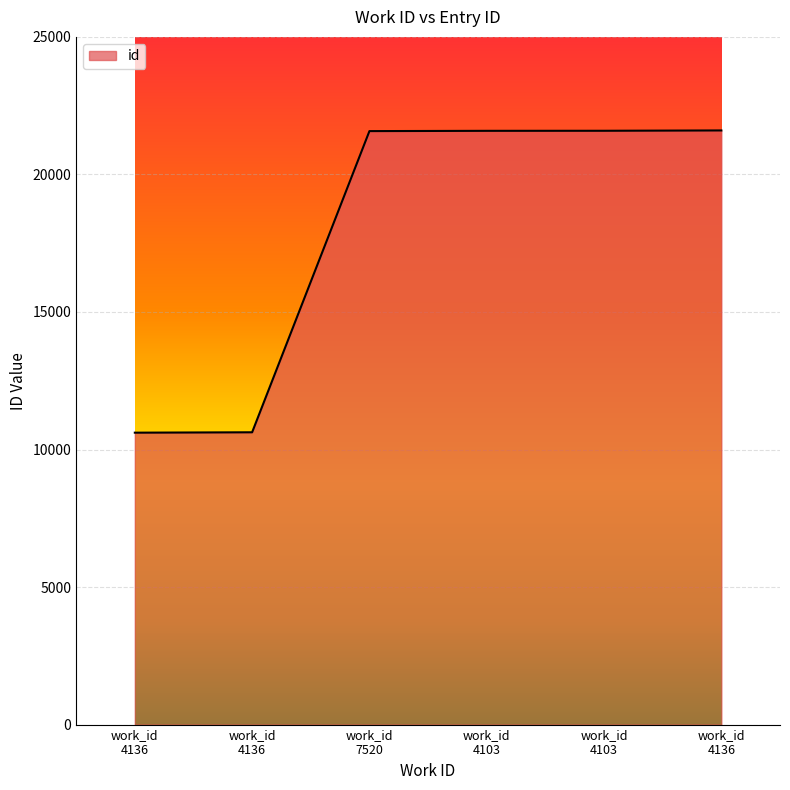

Does the chart display data point markers on the line(s)?

No